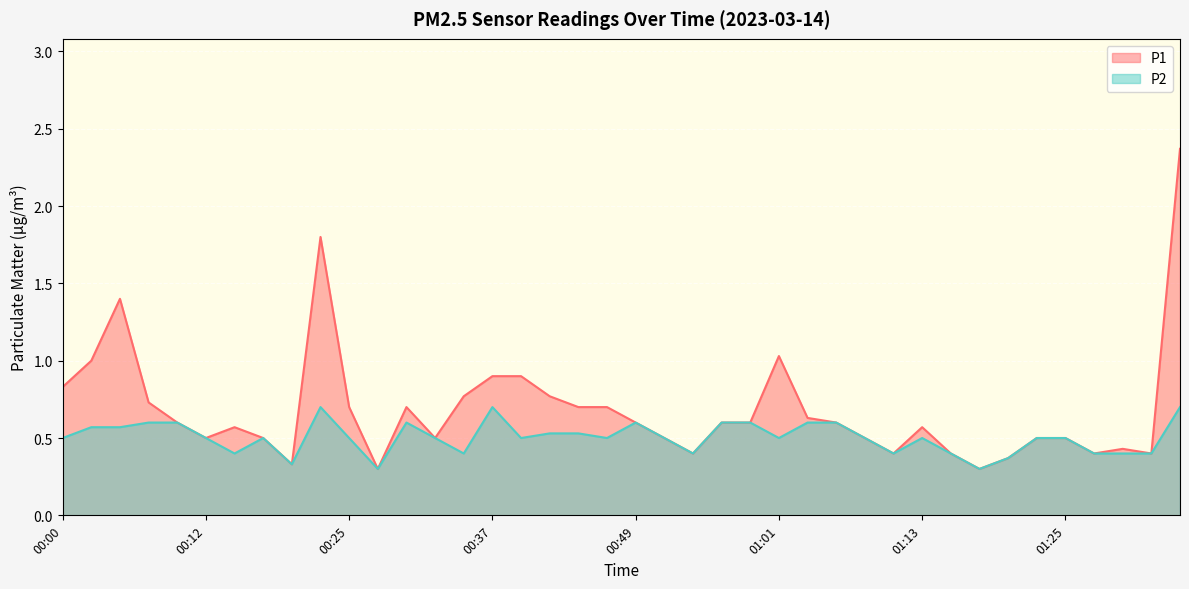

At 00:17, list the series in order from smallest to largest.

P1, P2